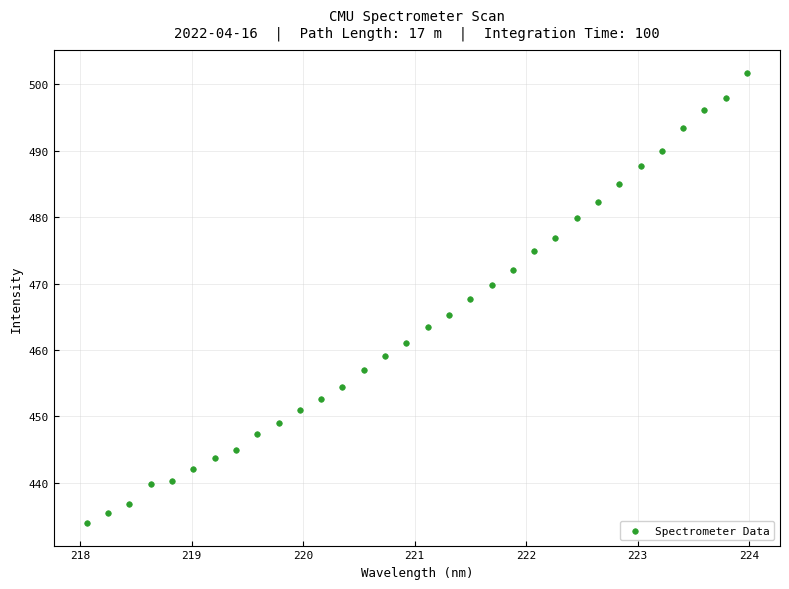

What is the range of X values (max minus min)?

5.9